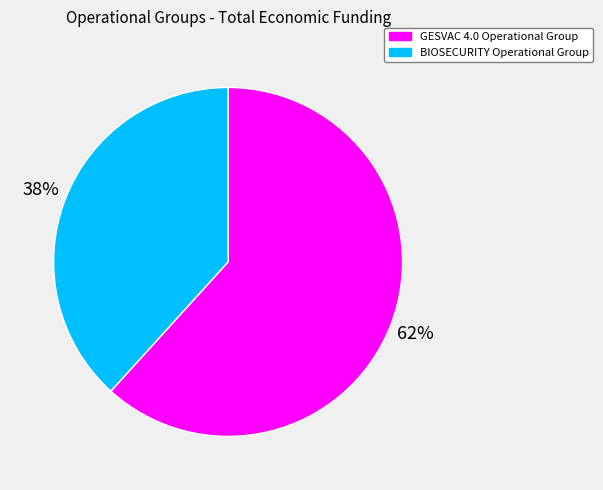

Is the sum of BIOSECURITY Operational Group and GESVAC 4.0 Operational Group greater than half?

Yes